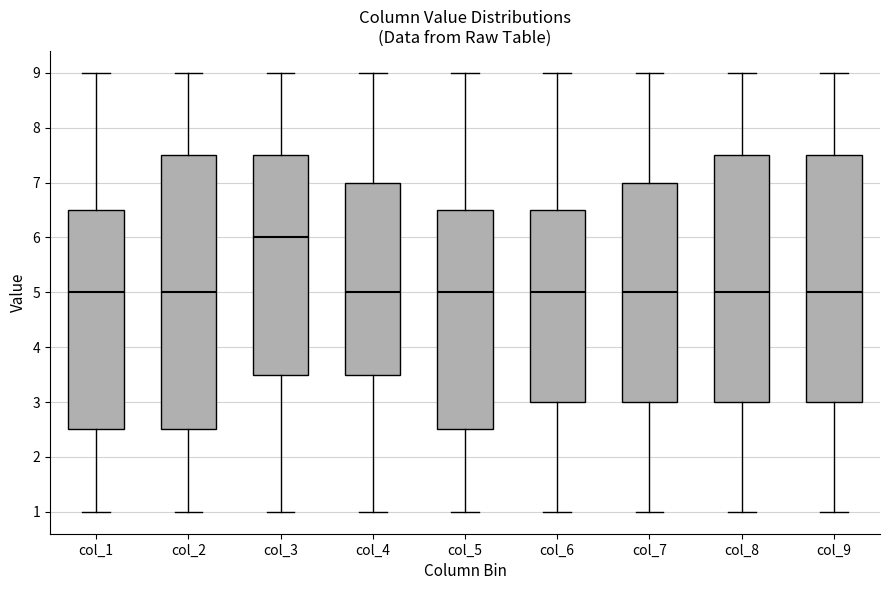

Where does the lower whisker of the box for col_5 end on the y-axis? The values are not printed on the chart, so give them approximately, as read against the axis.

1.0